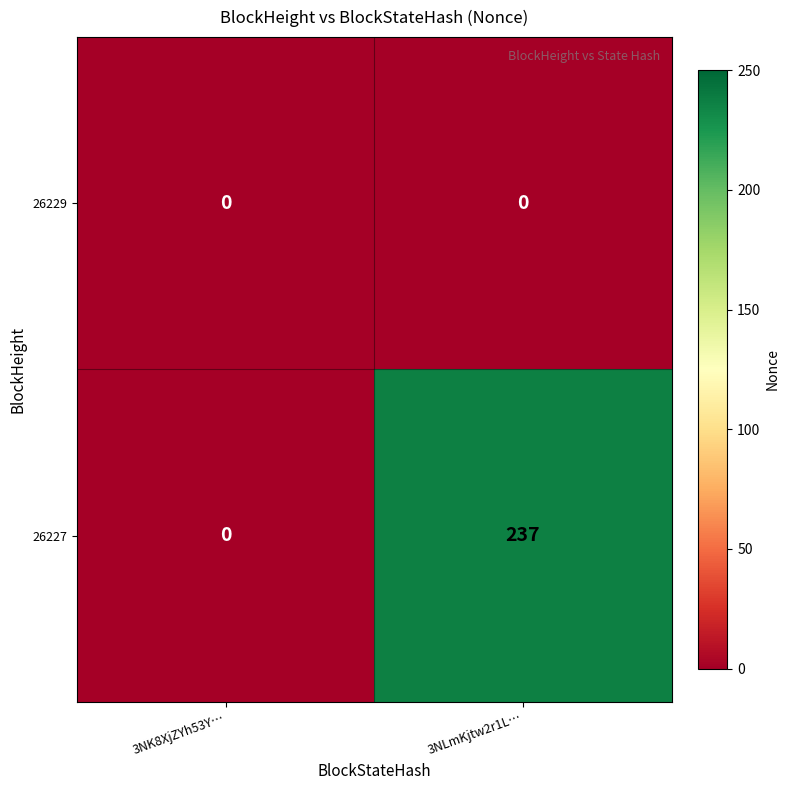

Count the number of data series in this chart.

2